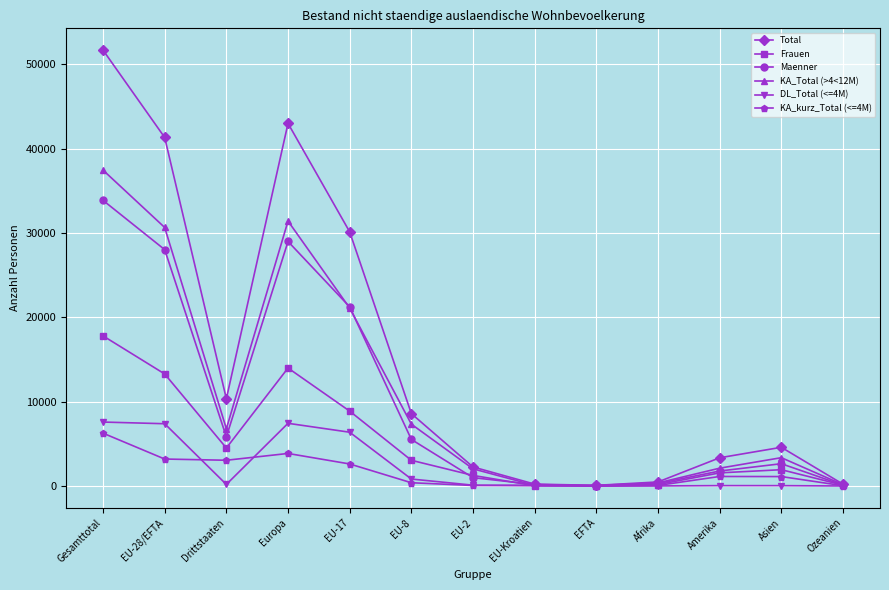

What is the smallest value displayed?

4